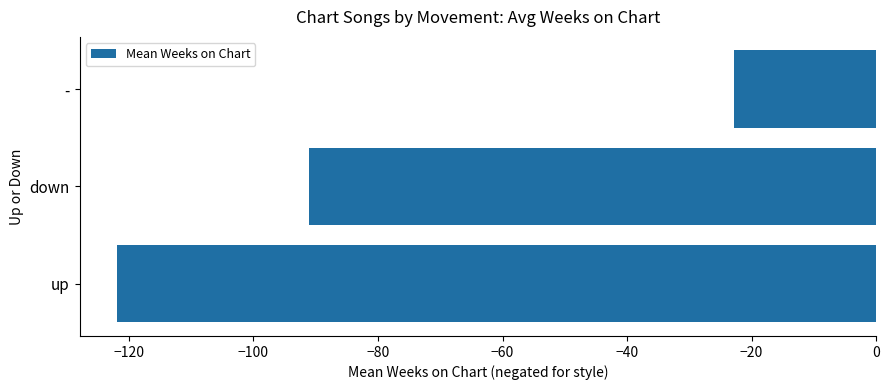

List the labels in order of value, smallest first.

up, down, -